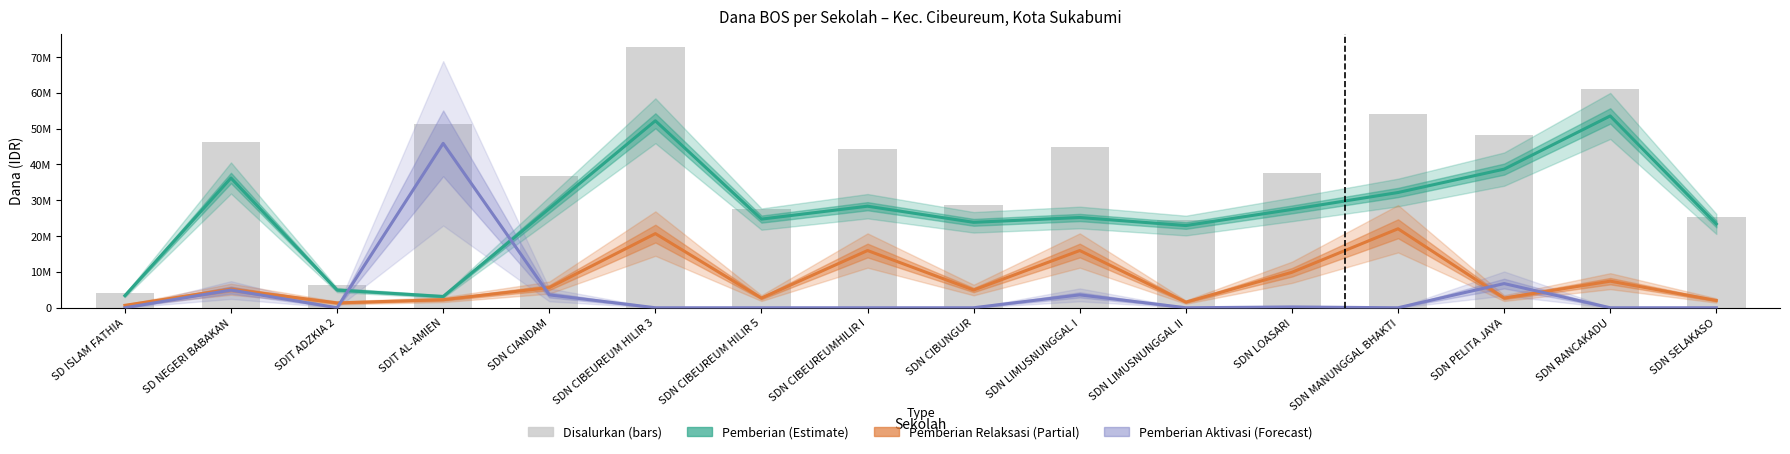

Is it true that Pemberian Relaksasi (Partial) equals 20700000 at SDN CIBEUREUM HILIR 3?

True